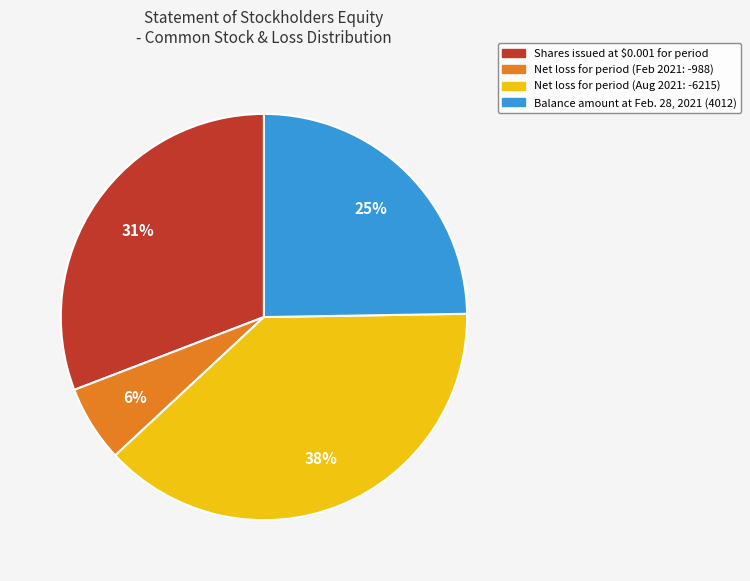

To the nearest percent, what is the difference between the largest and smallest slice percentages?

32%